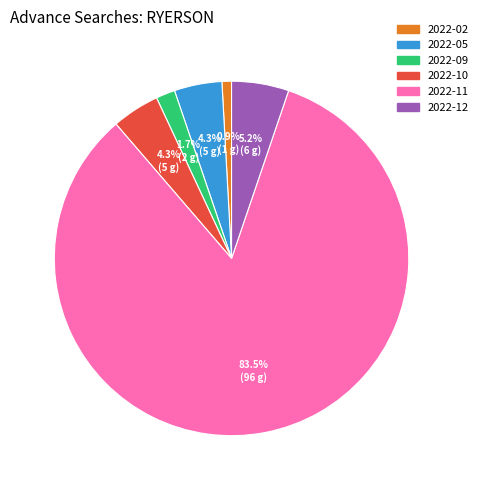

To the nearest percent, what is the average slice percentage?

17%